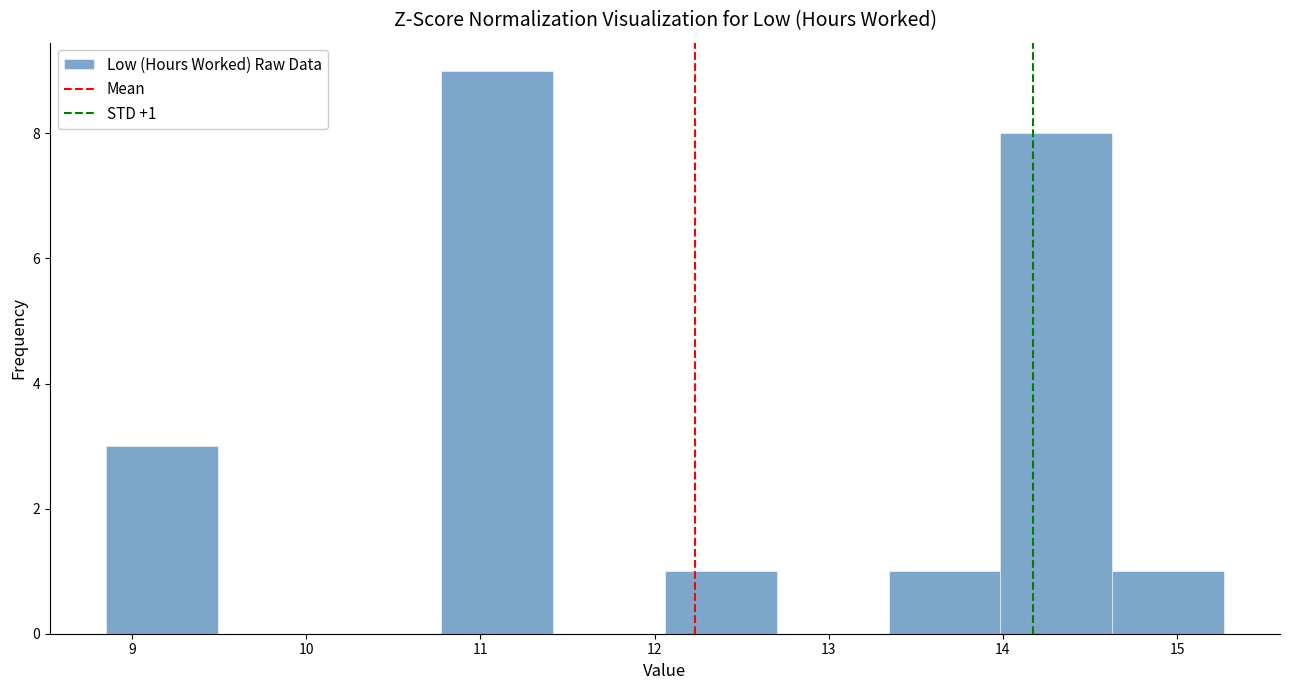

Which range on the x-axis has the tallest bar?

10.8 to 11.4